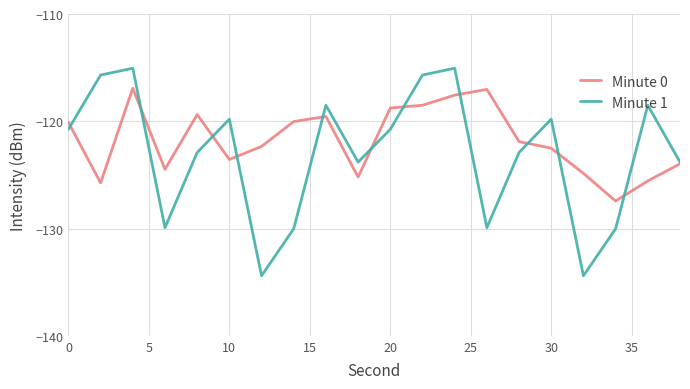

List the series in order of their peak value, lowest first.

Minute 0, Minute 1